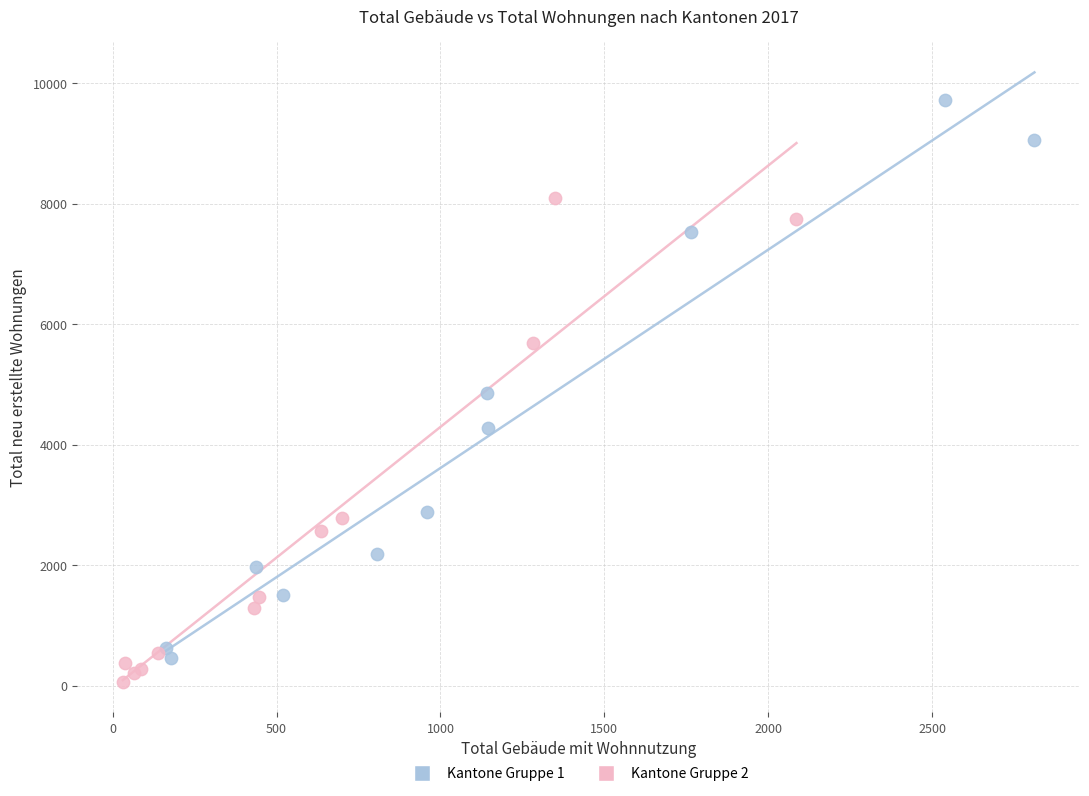

Which series has the largest Y range (max minus min)?

Kantone Gruppe 1